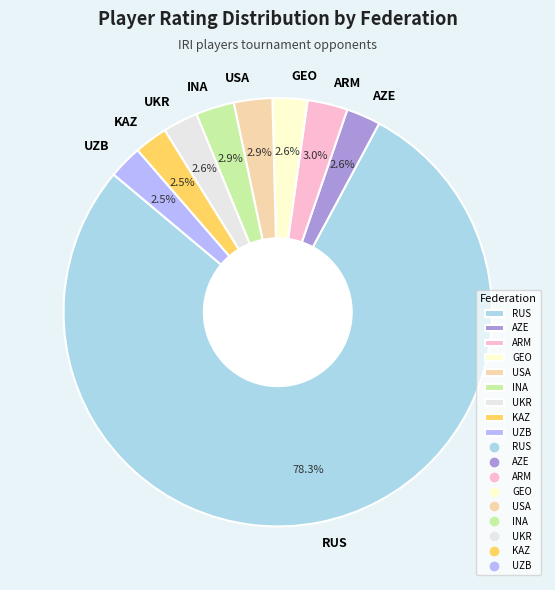

Combined, do UKR and RUS account for over 50%?

Yes